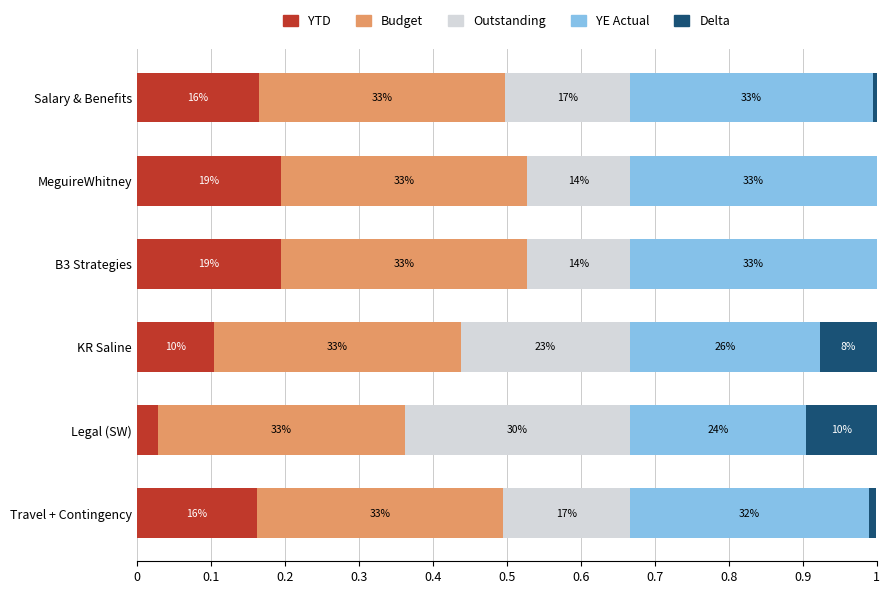

What are all the series names shown in the legend?

YTD, Budget, Outstanding, YE Actual, Delta